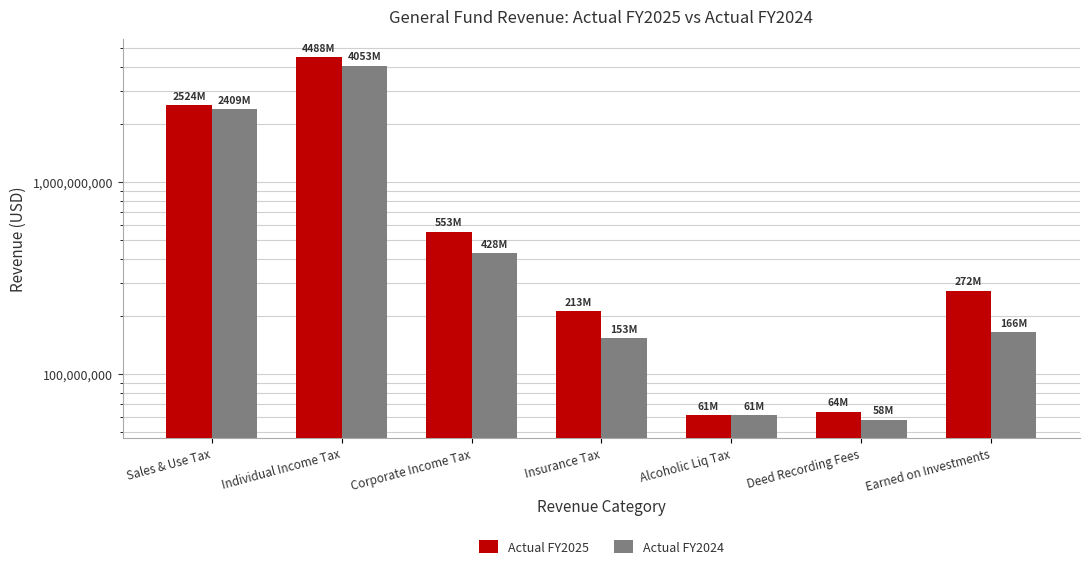

Reading left to right, transcribe all the data shown in this chart.

Actual FY2025: Sales & Use Tax=2523918073.2	Individual Income Tax=4488132546.6	Corporate Income Tax=553052478.6	Insurance Tax=212693738.7	Alcoholic Liq Tax=60978610.5	Deed Recording Fees=63749933.8	Earned on Investments=272419368.5
Actual FY2024: Sales & Use Tax=2409130534.1	Individual Income Tax=4053348712.9	Corporate Income Tax=428346904.6	Insurance Tax=153364590.6	Alcoholic Liq Tax=61040738.9	Deed Recording Fees=57963402.0	Earned on Investments=165551926.3